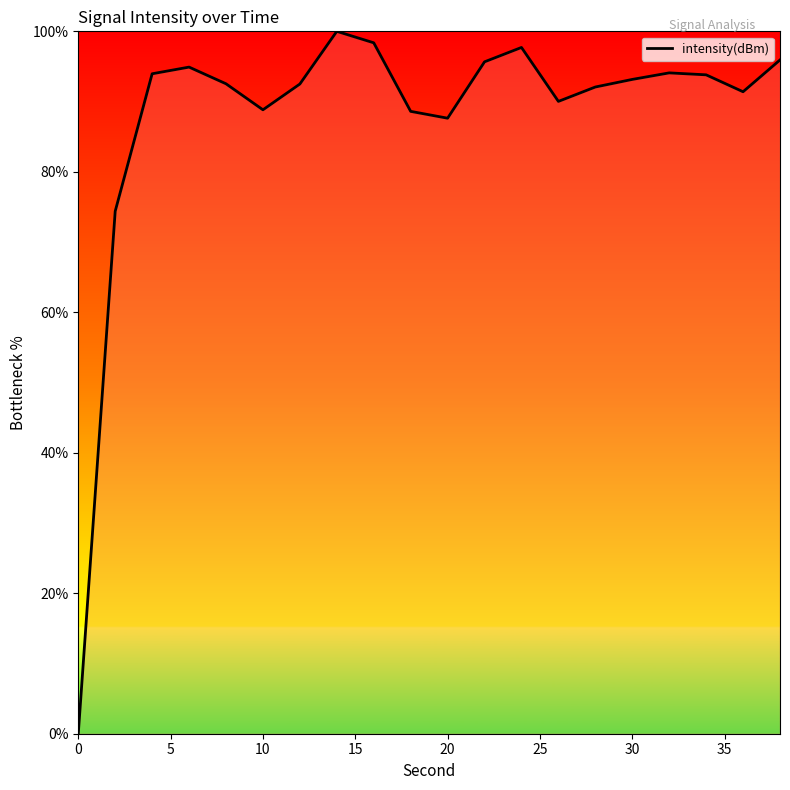

What is the difference between the maximum and minimum values?

100.0